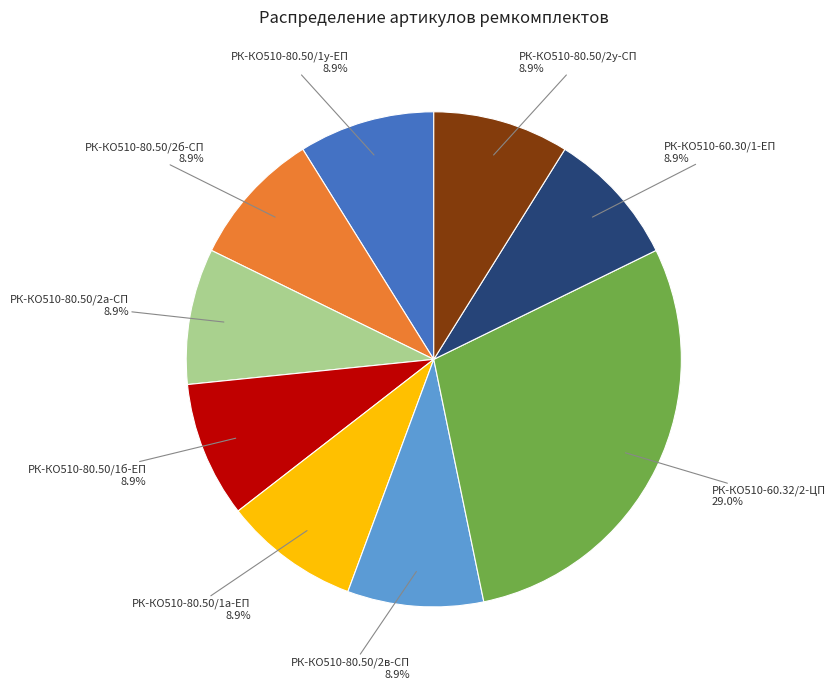

Does РК-КО510-80.50/2у-СП account for over 50% of the chart?

No